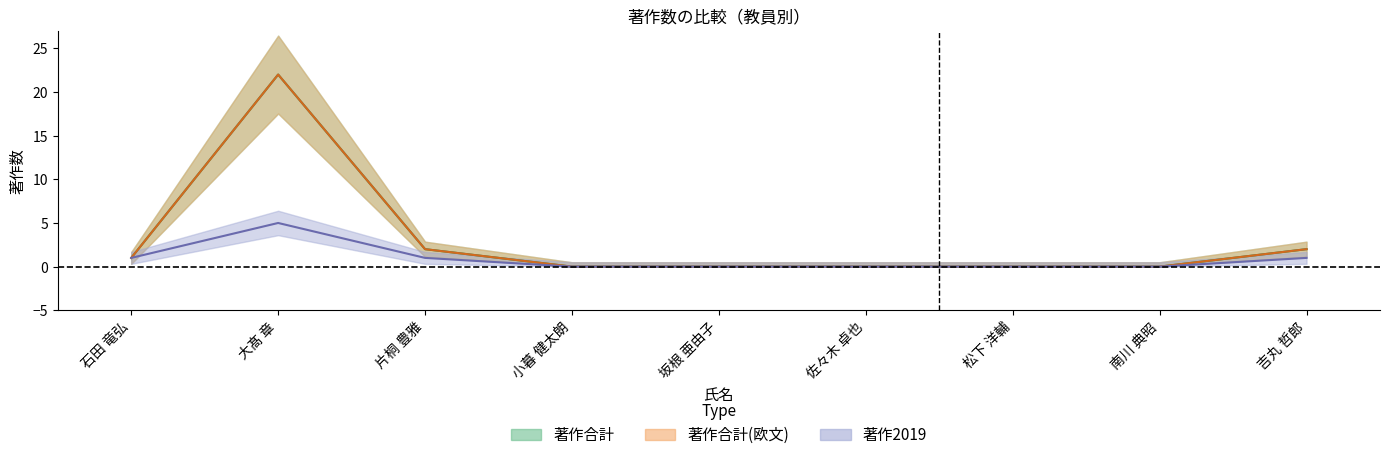

At 片桐 豊雅, list the series in order from largest to smallest.

著作合計, 著作合計(欧文), 著作2019